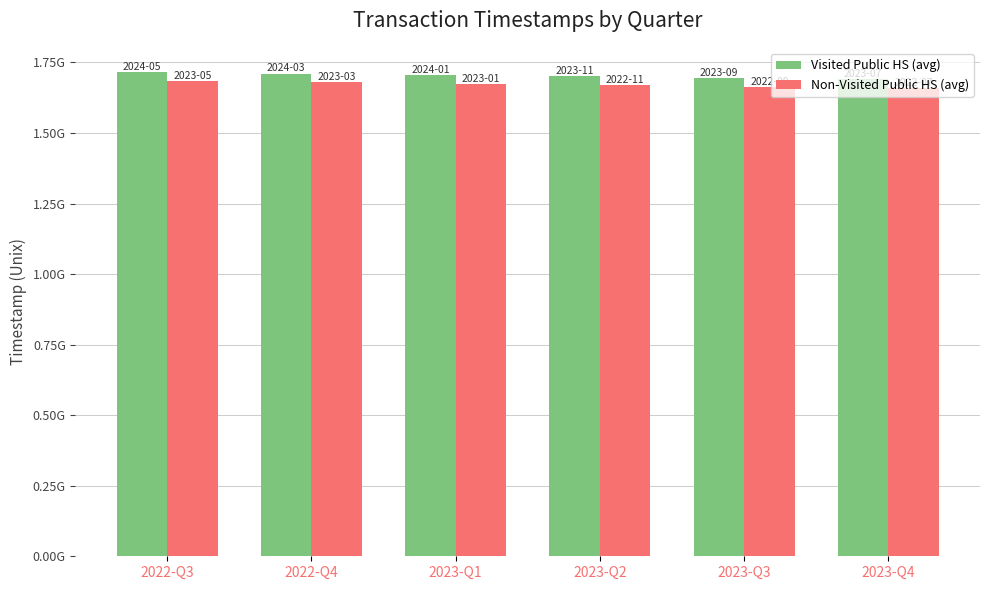

Does the chart contain any negative values?

No